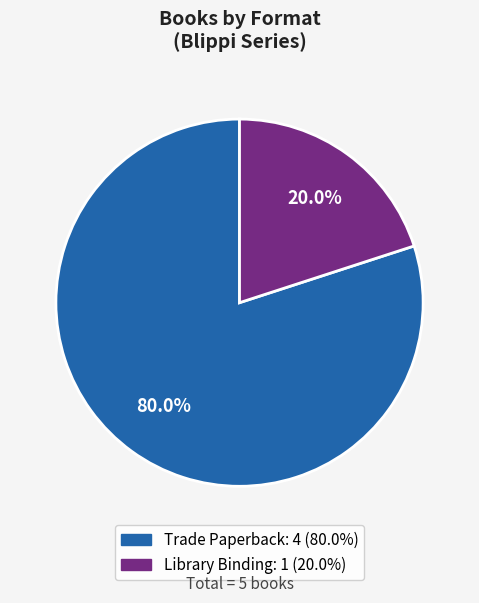

To the nearest percent, what is the average slice percentage?

50%